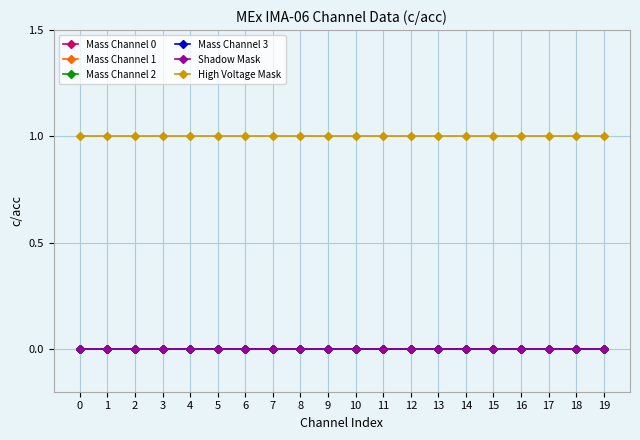

What is the difference between the highest and lowest values at 2?

1